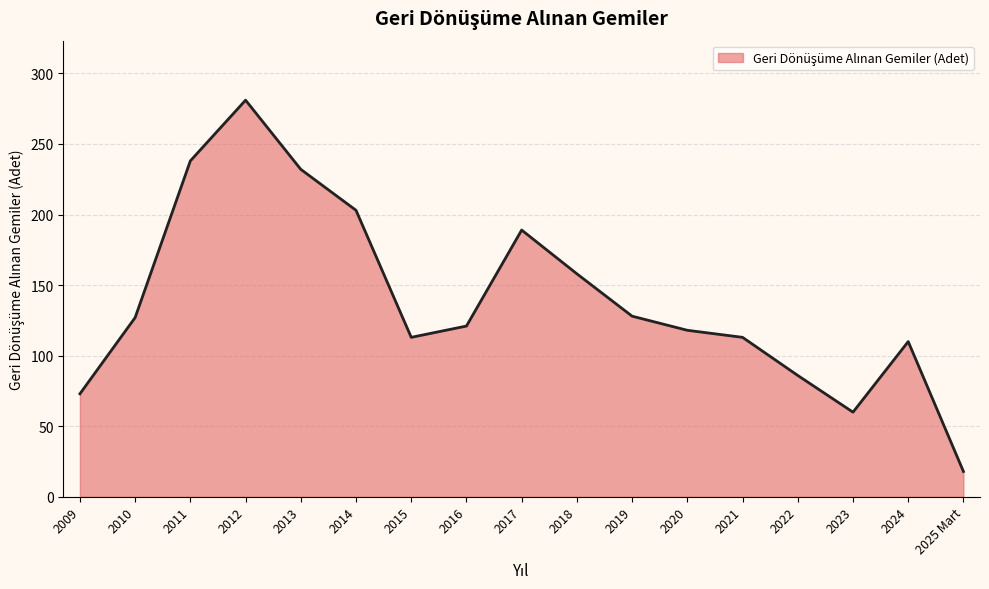

What is the change in value from 2018 to 2023?

-98